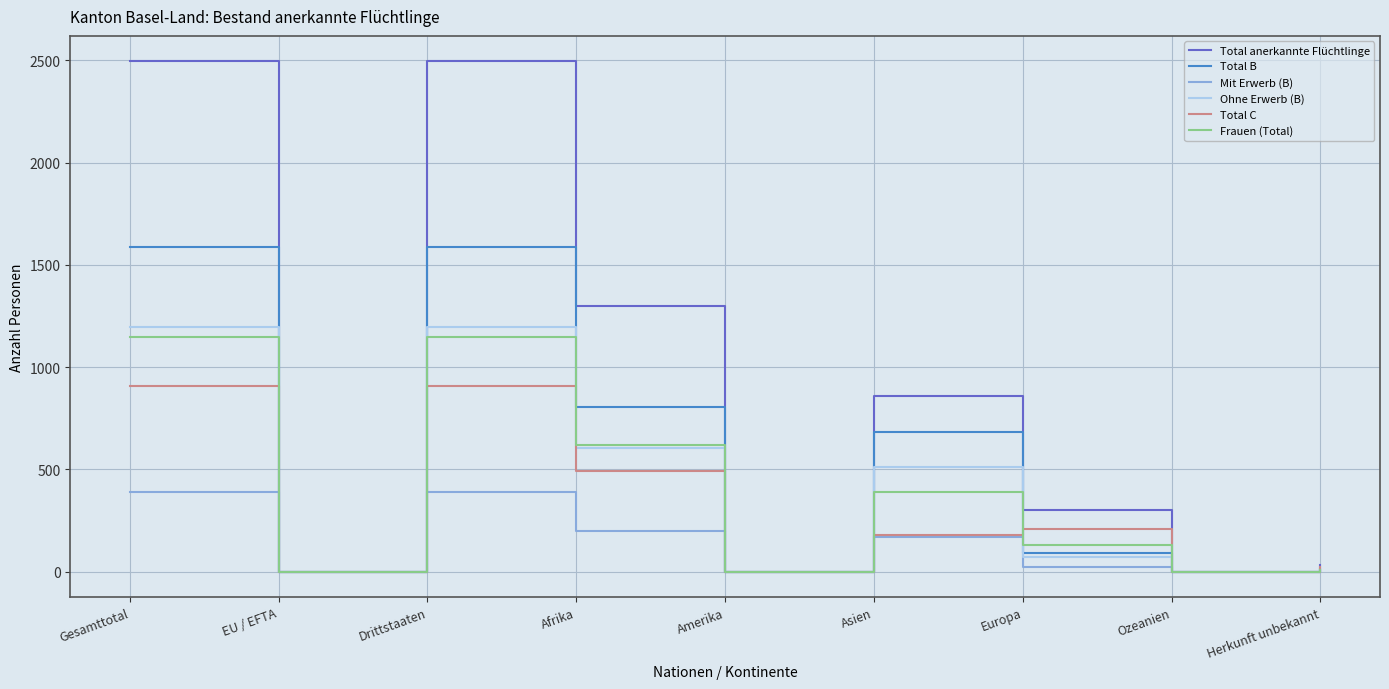

At which label does Mit Erwerb (B) first exceed 21?

Gesamttotal